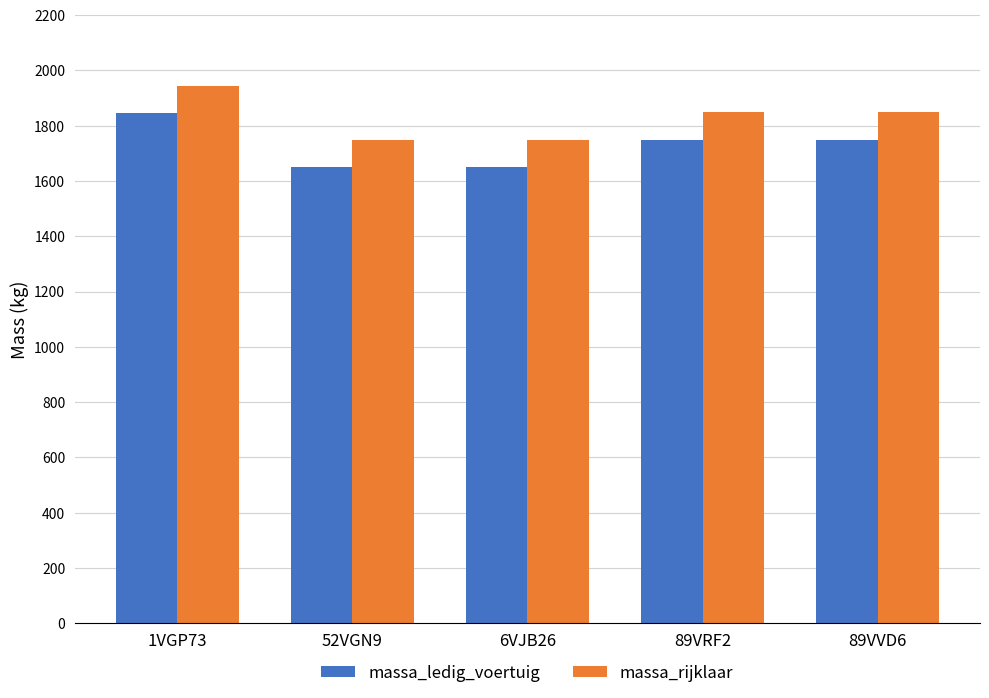

At which category is the sum across all series the highest?

1VGP73